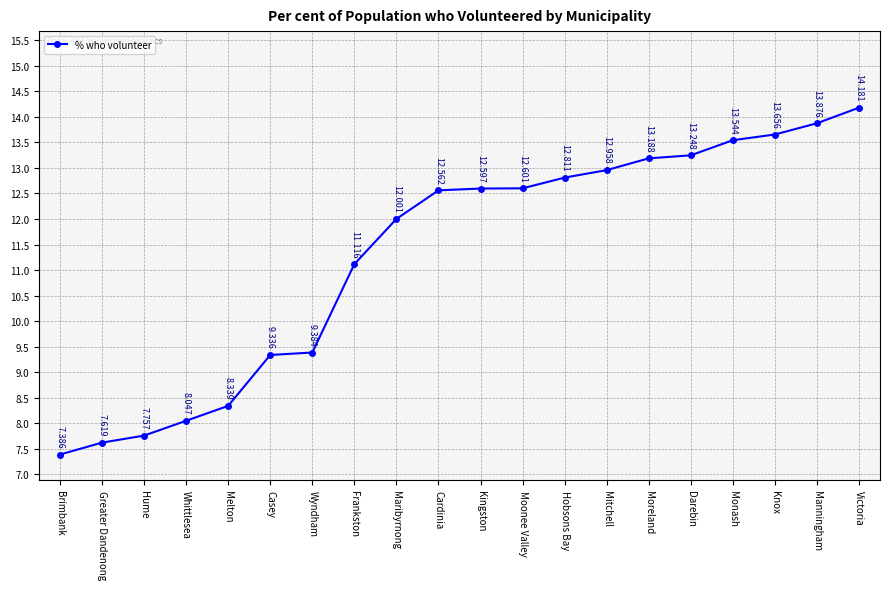

Which label corresponds to the smallest value in the chart?

Brimbank